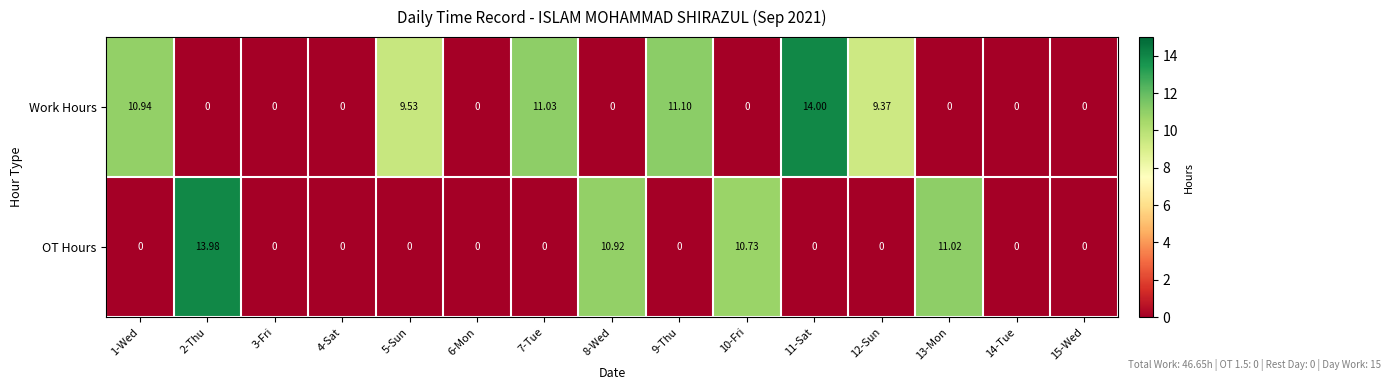

Which series changed the most between 1-Wed and 9-Thu?

Work Hours